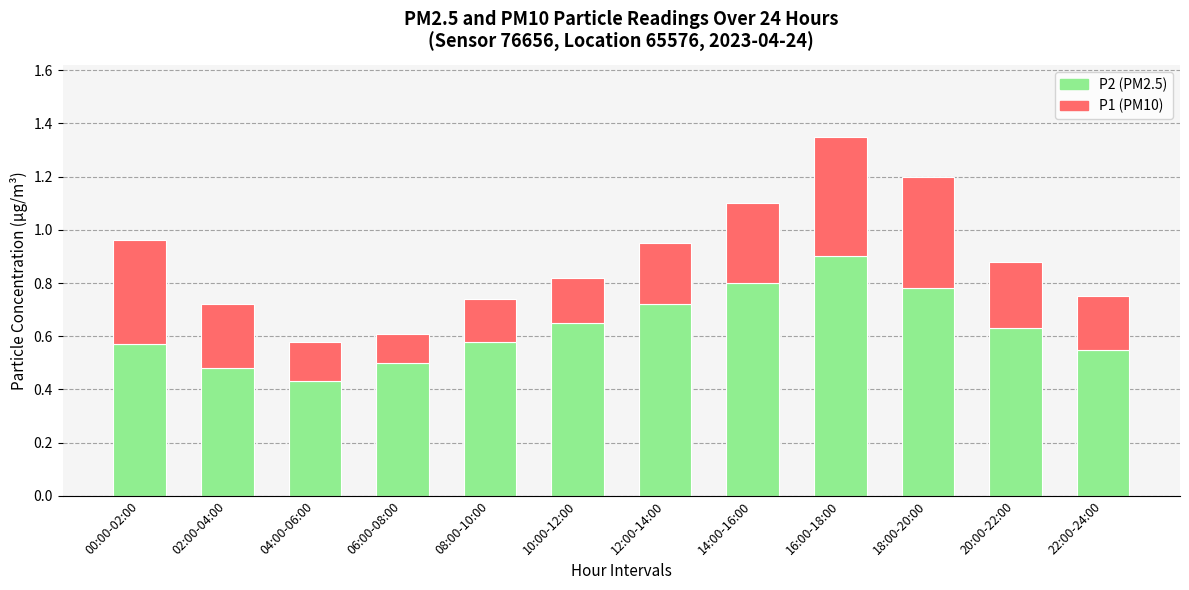

What is the total value across all series at 14:00-16:00?

1.1